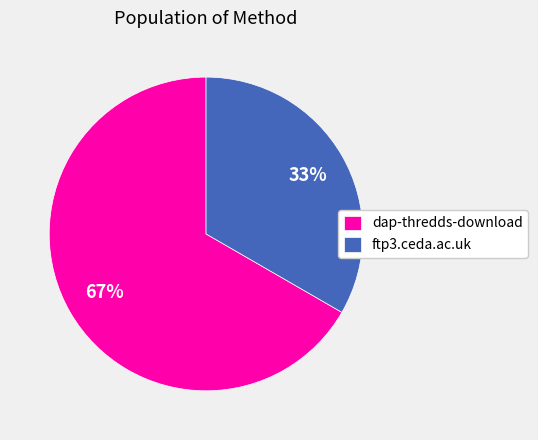

Which slice represents more than half of the pie?

dap-thredds-download